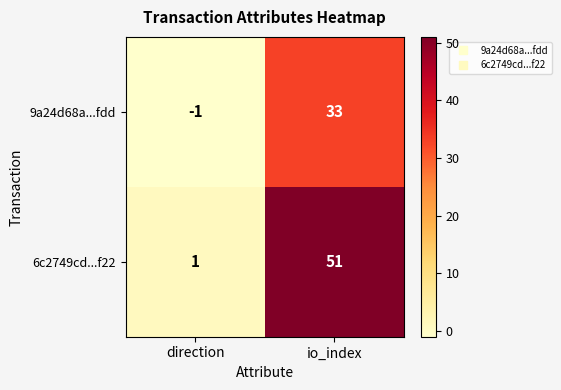

What value does the 9a24d68a...fdd series have at io_index?

33